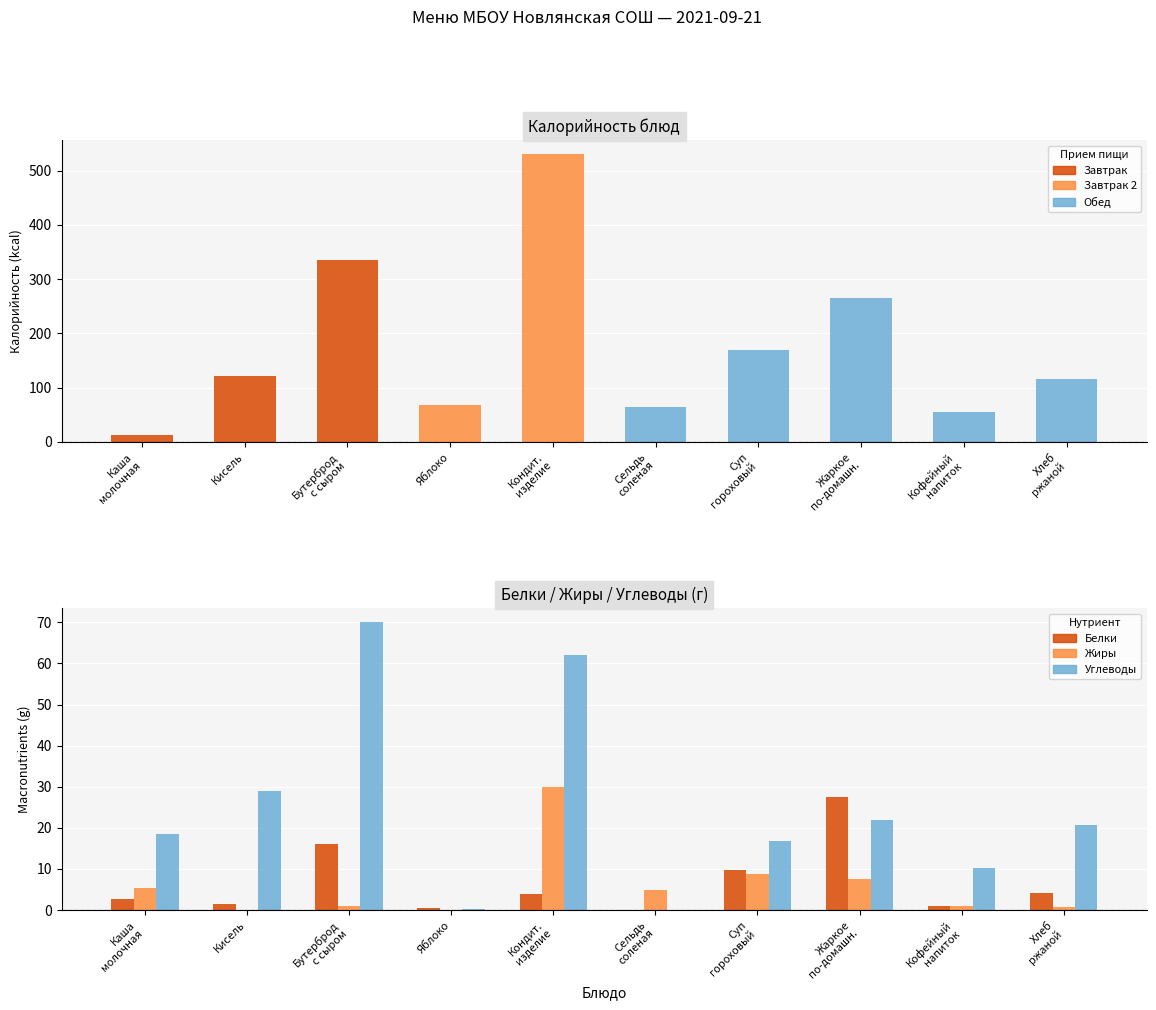

What position from the right is Углеводы?

7